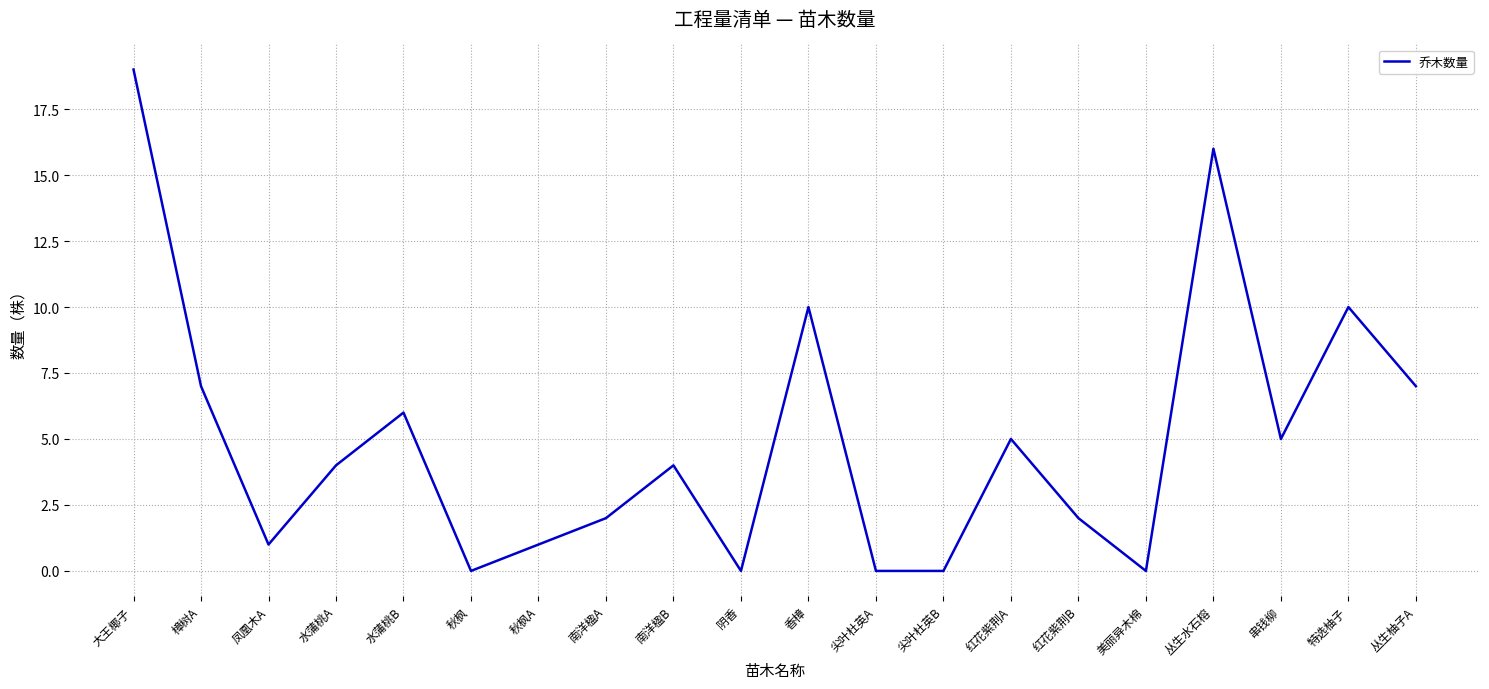

What position from the left is 水蒲桃B?

5